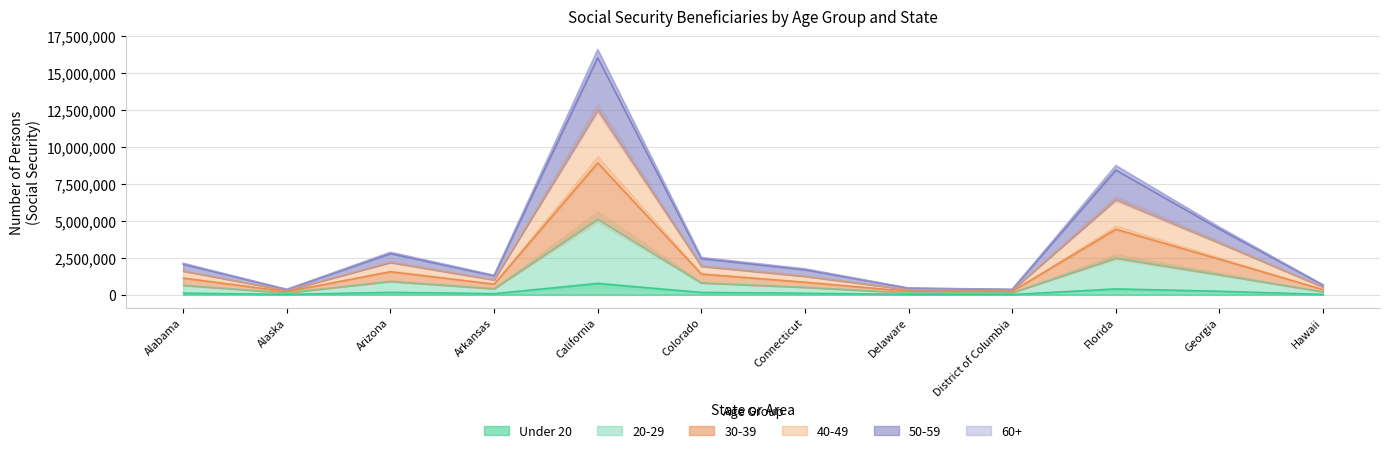

Between Alabama and Alaska, which is larger?

Alabama